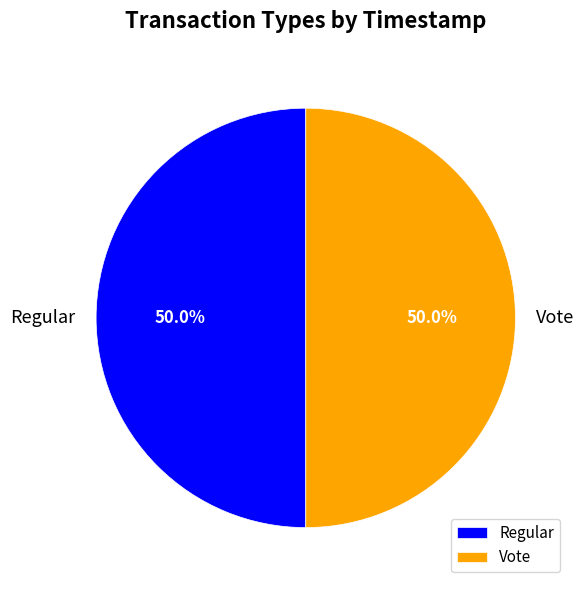

How many slices are in this pie chart?

2